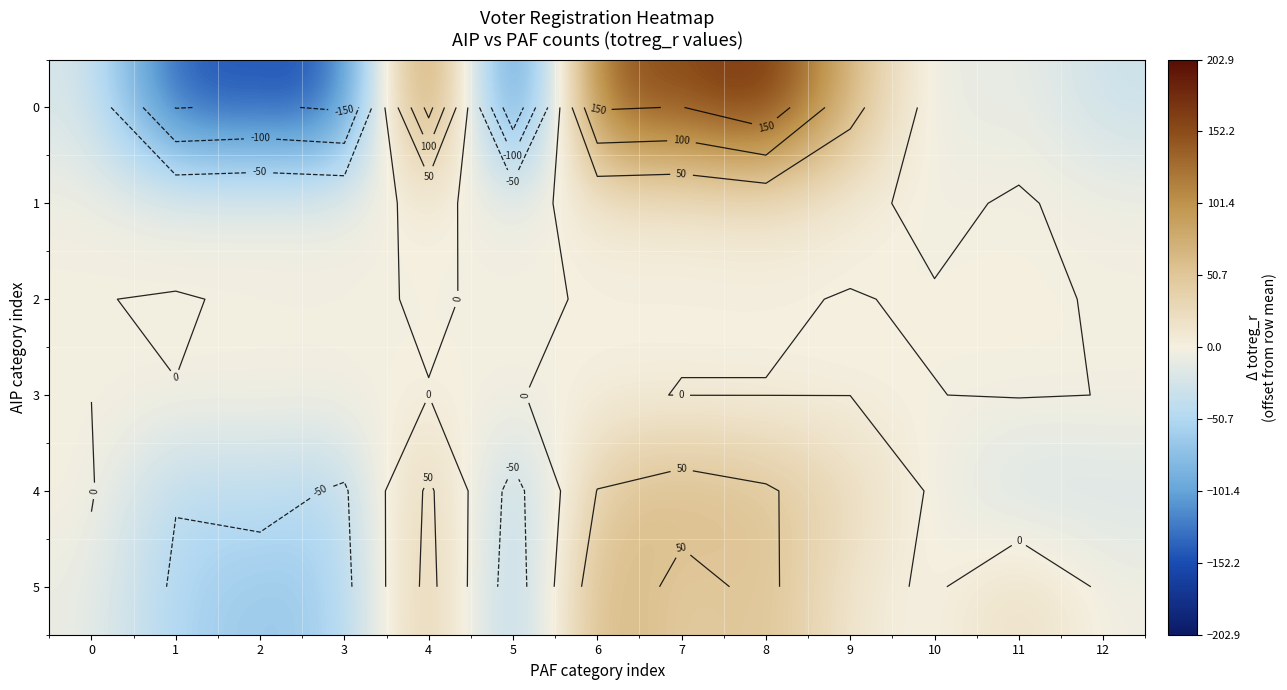

Where does the 1 series first go above -2?

4